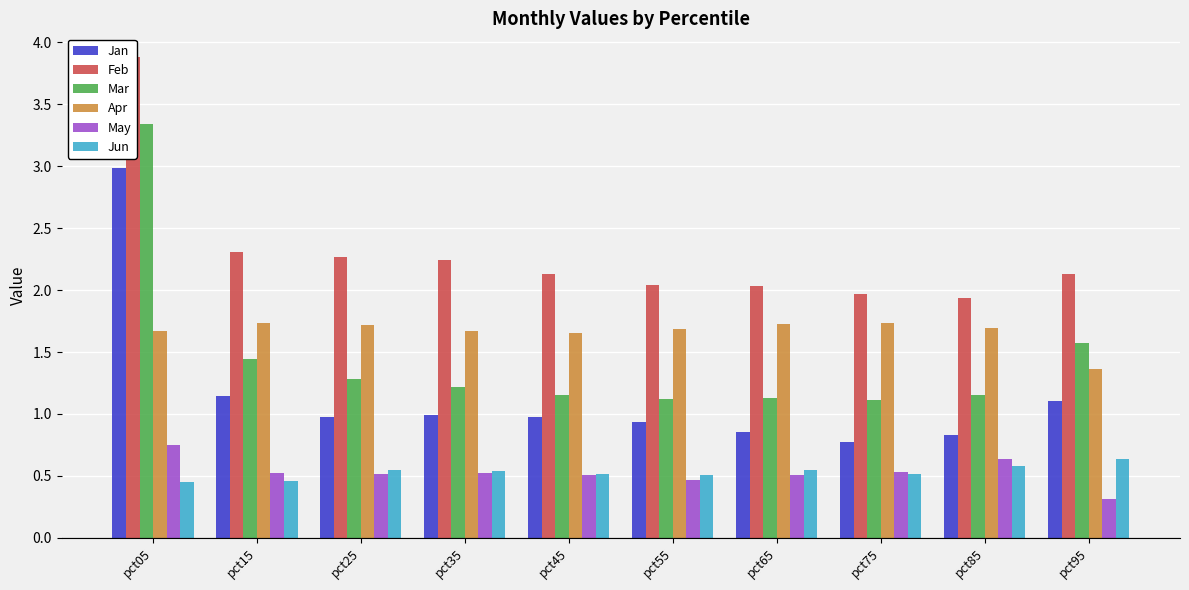

What is the minimum value shown in the chart?

0.3